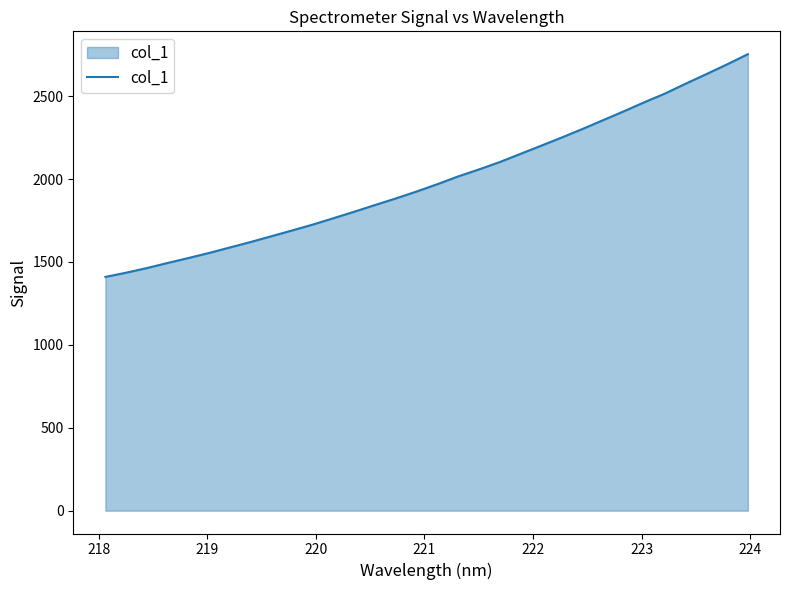

What is the smallest value displayed?

1409.8